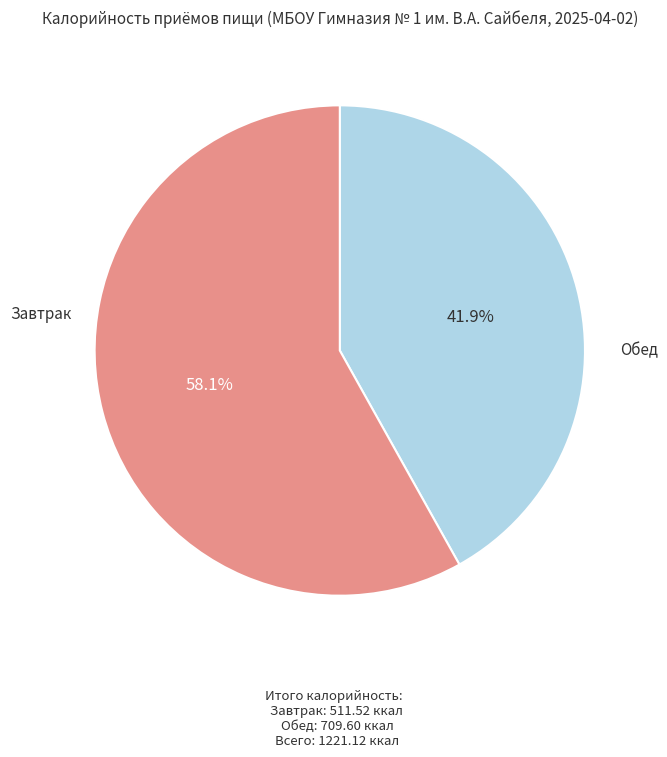

Is there any slice that represents more than half of the pie?

Yes